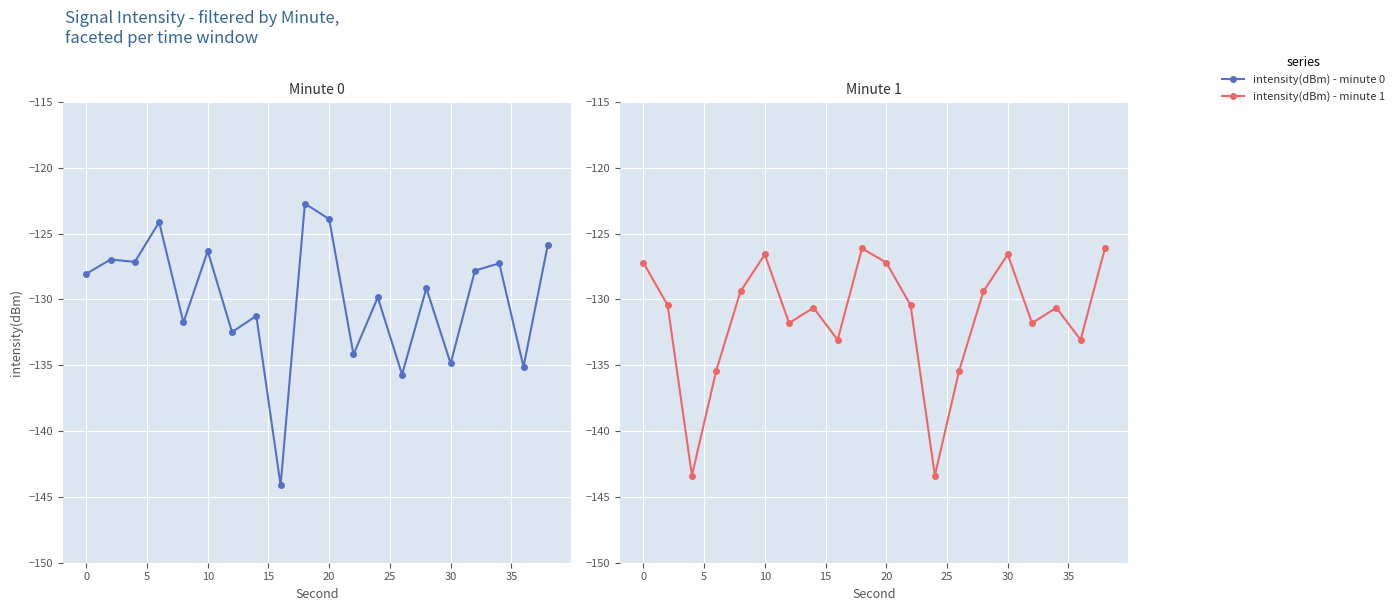

True or false: intensity(dBm) - minute 1 has a value of -78.0 at 19.

False